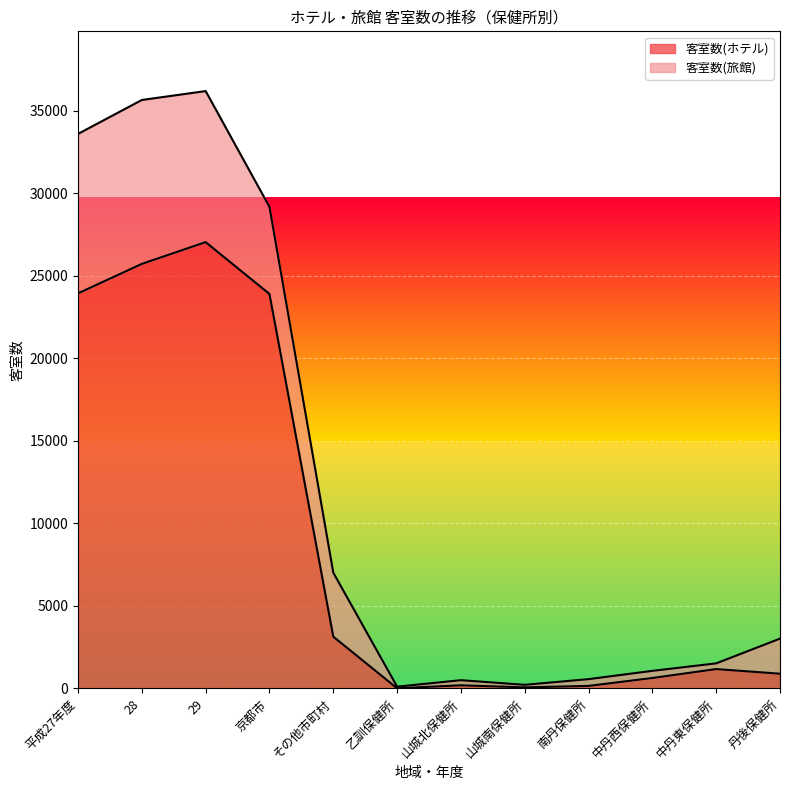

What is the label of the 3rd point from the left?

29